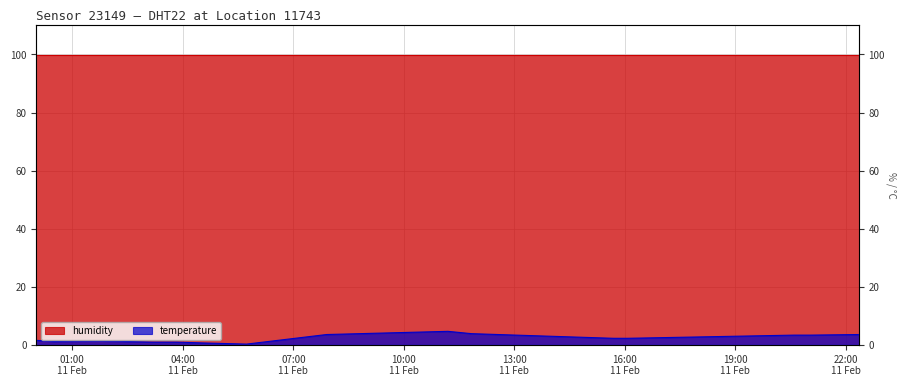

List the labels in order of value, largest first.

2023-02-11T11:11:52, 2023-02-11T11:50:11, 2023-02-11T07:54:09, 2023-02-11T22:21:07, 2023-02-11T20:36:11, 2023-02-11T21:01:33, 2023-02-11T15:41:31, 2023-02-11T16:04:26, 2023-02-11T00:01:09, 2023-02-11T01:48:49, 2023-02-11T01:59:26, 2023-02-11T02:00:34, 2023-02-11T02:07:05, 2023-02-11T00:29:00, 2023-02-11T03:10:10, 2023-02-11T03:12:30, 2023-02-11T03:42:59, 2023-02-11T03:44:13, 2023-02-11T03:49:27, 2023-02-11T04:32:10, 2023-02-11T05:43:47